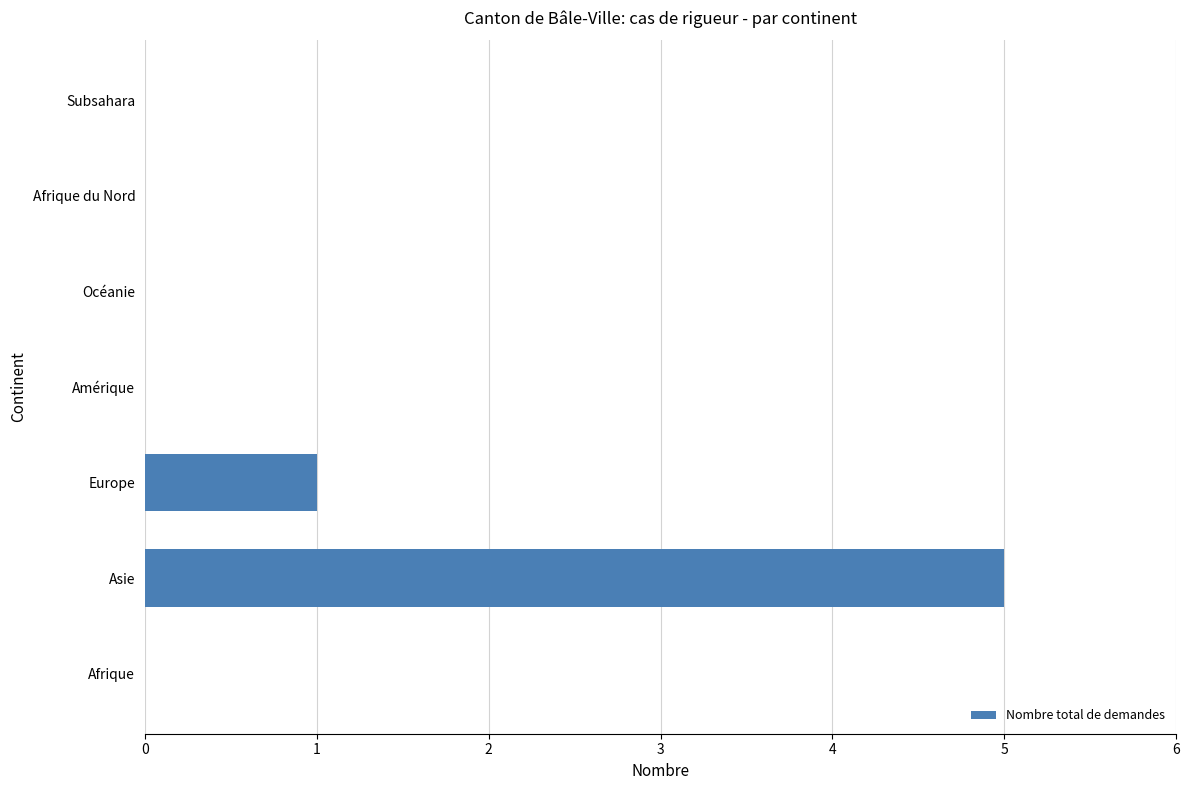

How many categories are shown in the chart?

7